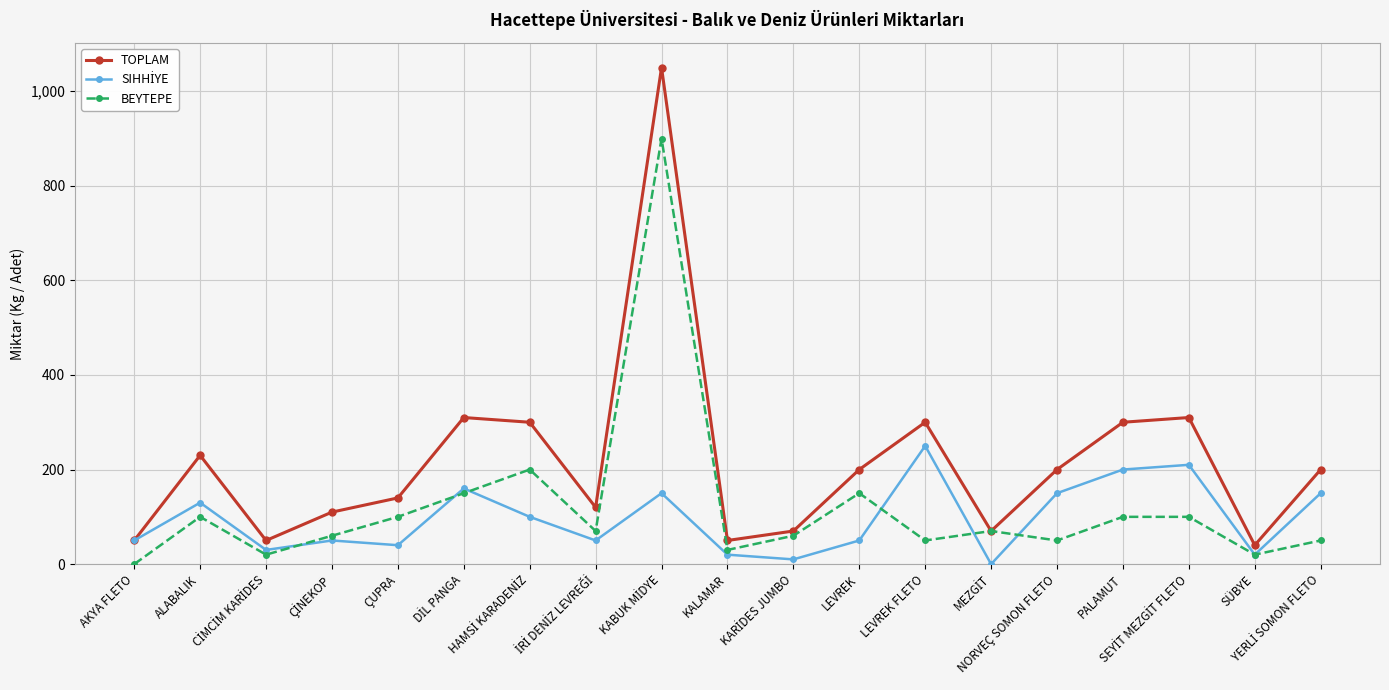

Which series has the widest spread of values?

TOPLAM